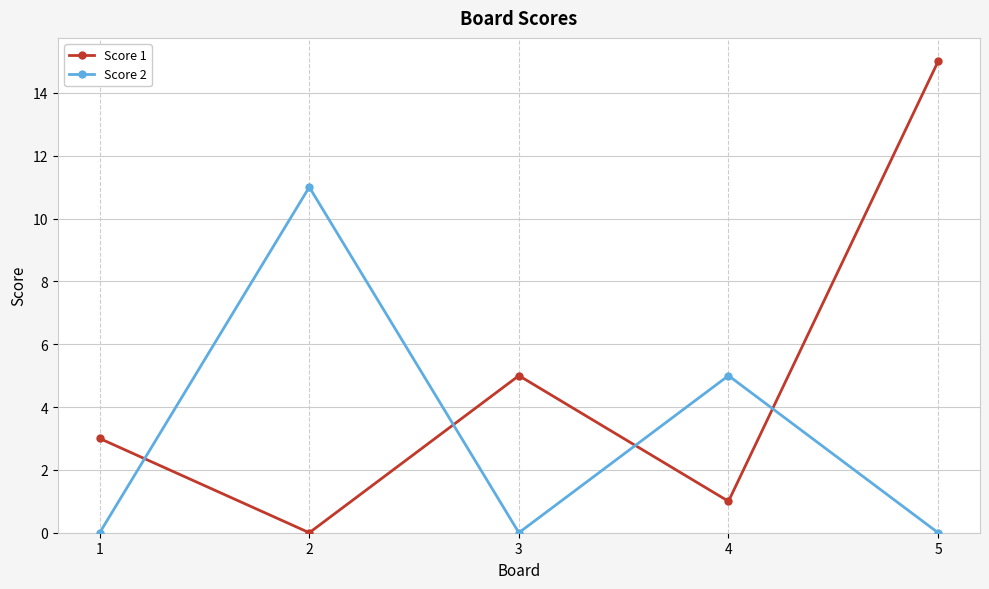

How many interior local peaks does the Score 1 series have?

1